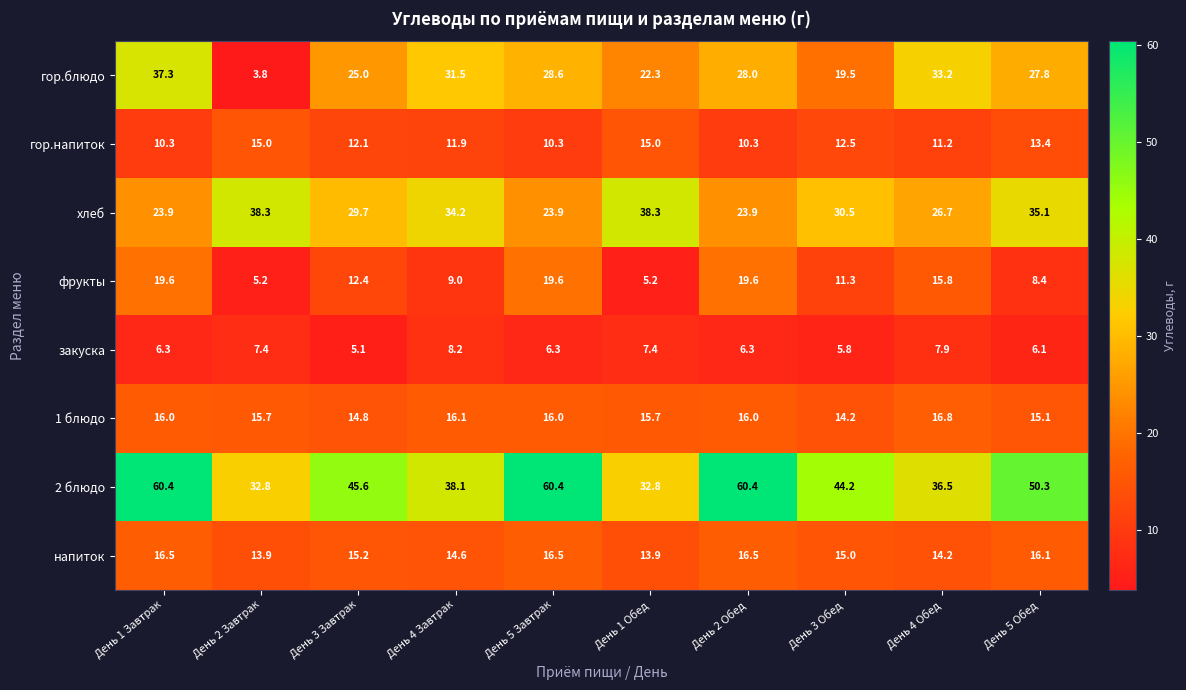

How many distinct data groups are displayed?

8